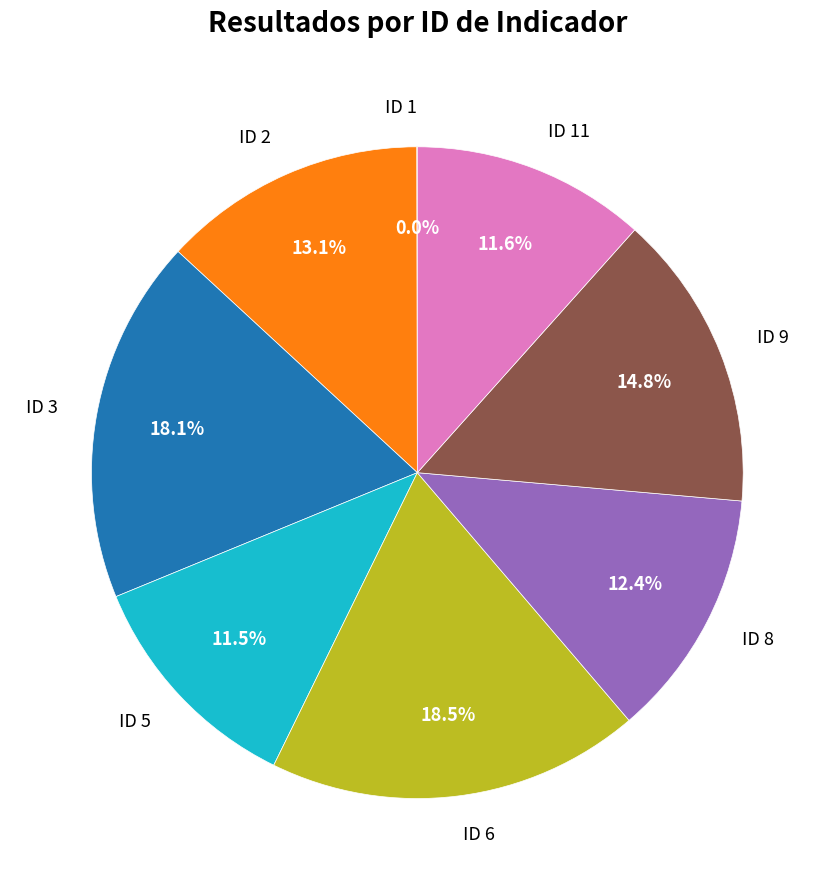

Is there a majority slice in this chart?

No